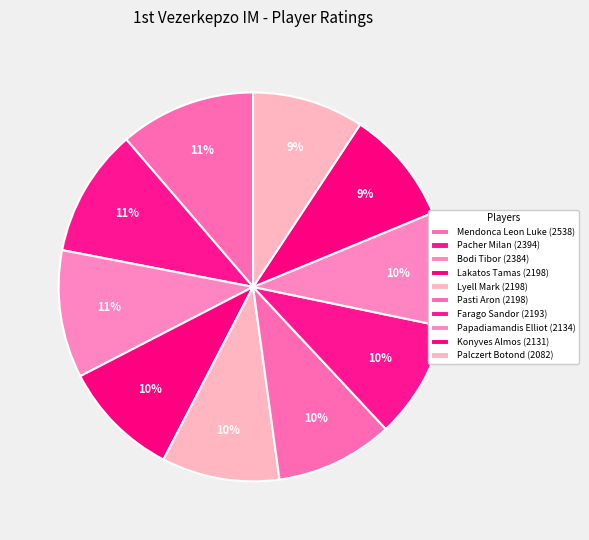

What percentage do Farago Sandor and Pacher Milan together represent?

20.4%